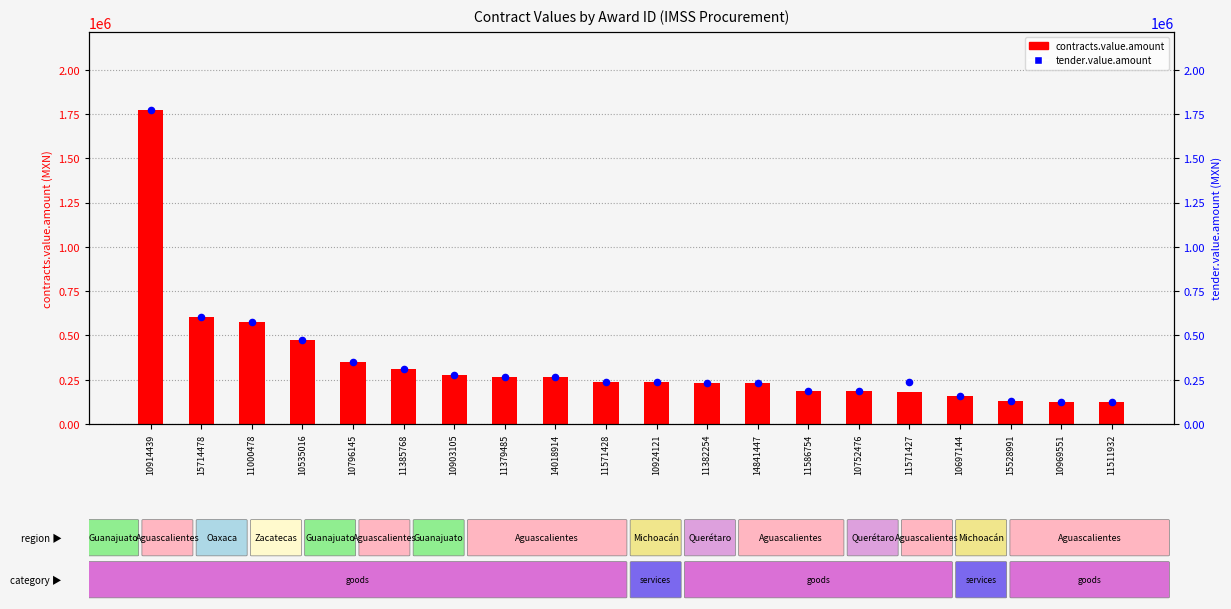

What are all the series names shown in the legend?

contracts.value.amount, tender.value.amount